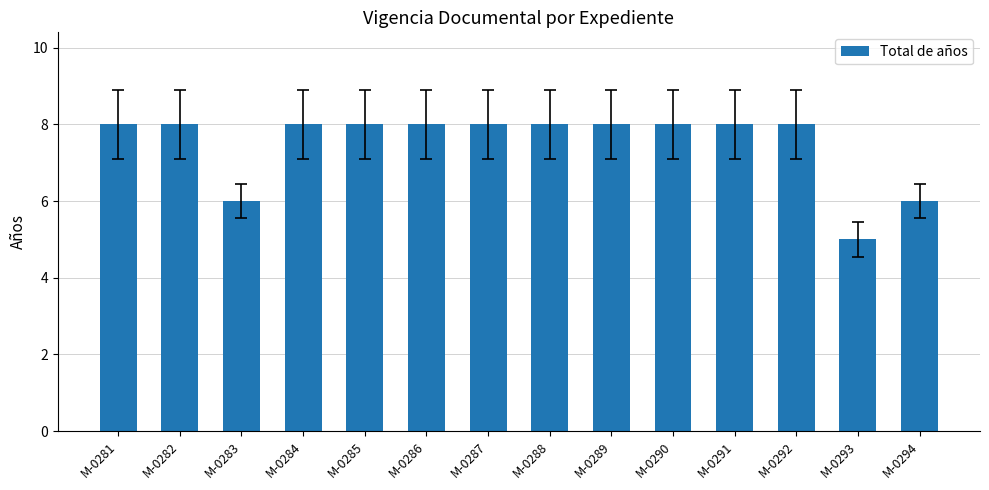

What is the ratio of the value at M-0293 to the value at M-0289?

0.6